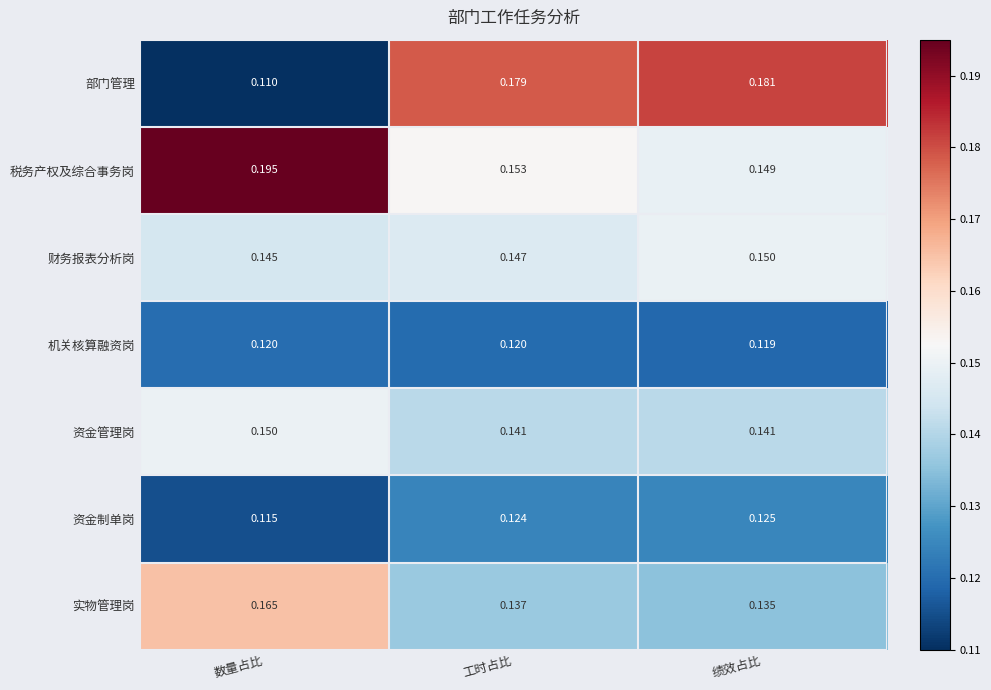

What is the total value across all series at 绩效占比?

1.0